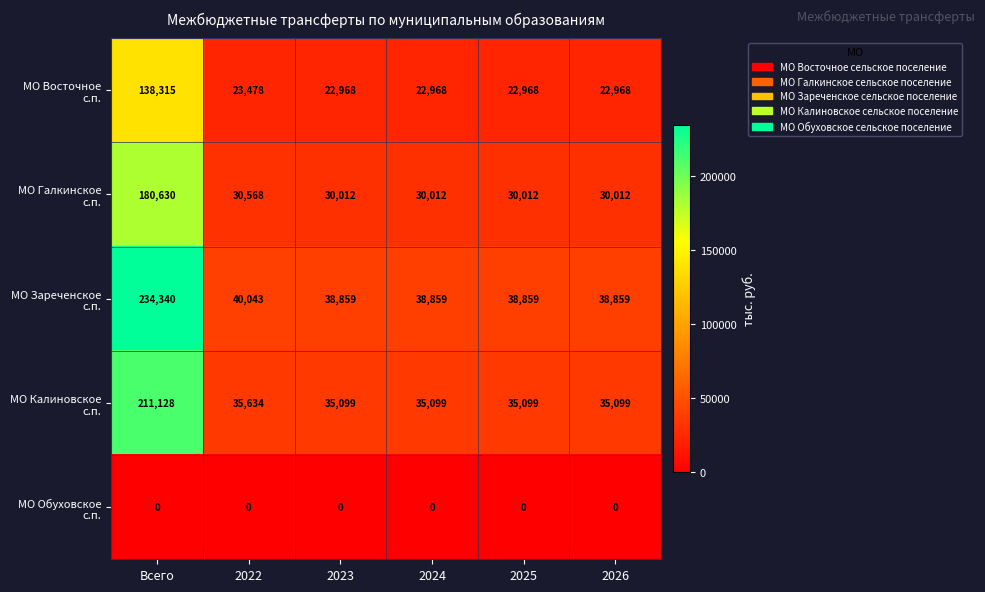

What is the spread (max minus min) of values at 2022?

40043